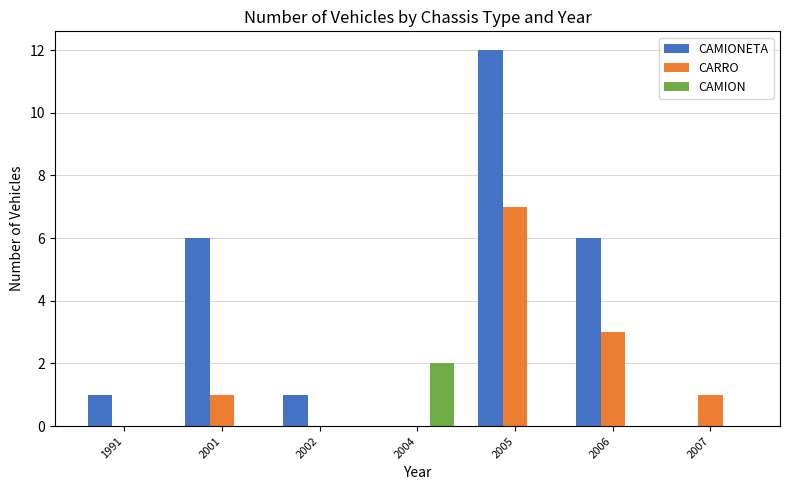

What are all the series names shown in the legend?

CAMIONETA, CARRO, CAMION